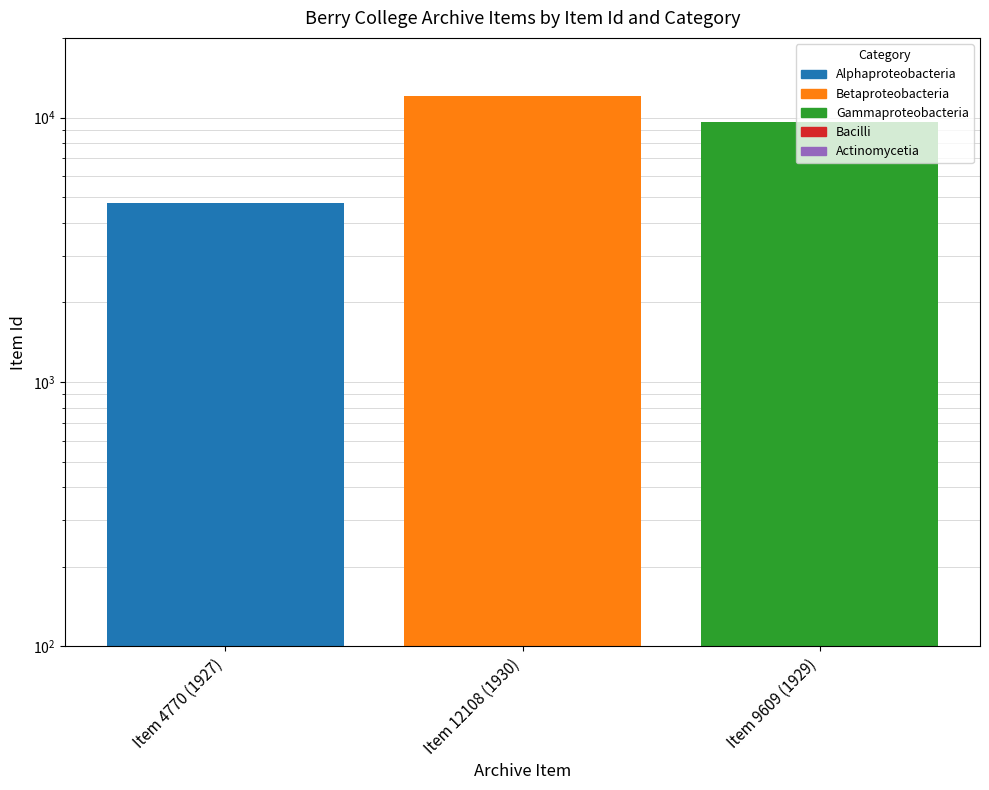

What is the label of the 2nd bar from the left?

Item 12108 (1930)